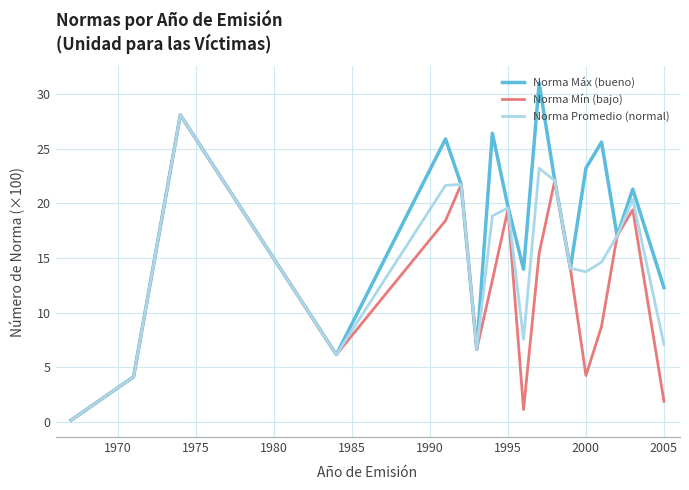

Which series has the largest total across all categories?

Norma Máx (bueno)